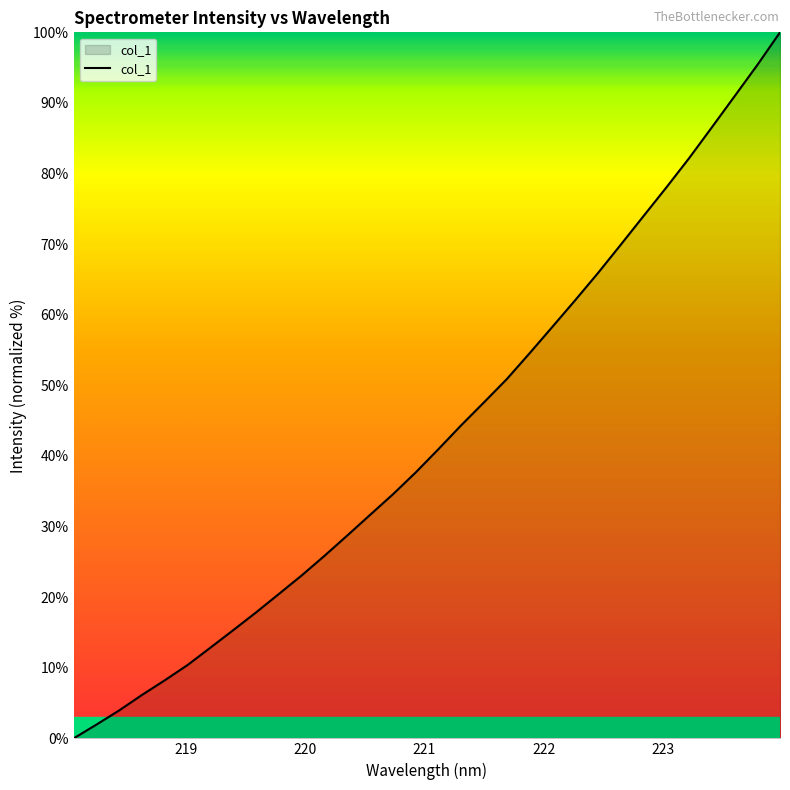

Reading right to left, transcribe all the data shown in this chart.

100.0	95.4	90.9	86.5	82.2	78.0	74.0	69.9	65.9	62.0	58.3	54.5	50.9	47.6	44.4	41.0	37.7	34.6	31.7	28.7	25.9	23.1	20.5	17.8	15.3	12.9	10.4	8.2	6.2	4.0	1.9	0.0